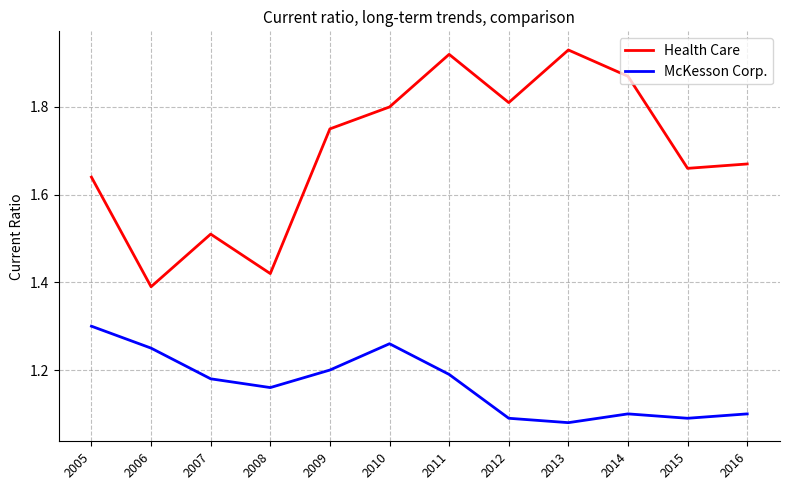

How many categories are shown in the chart?

12